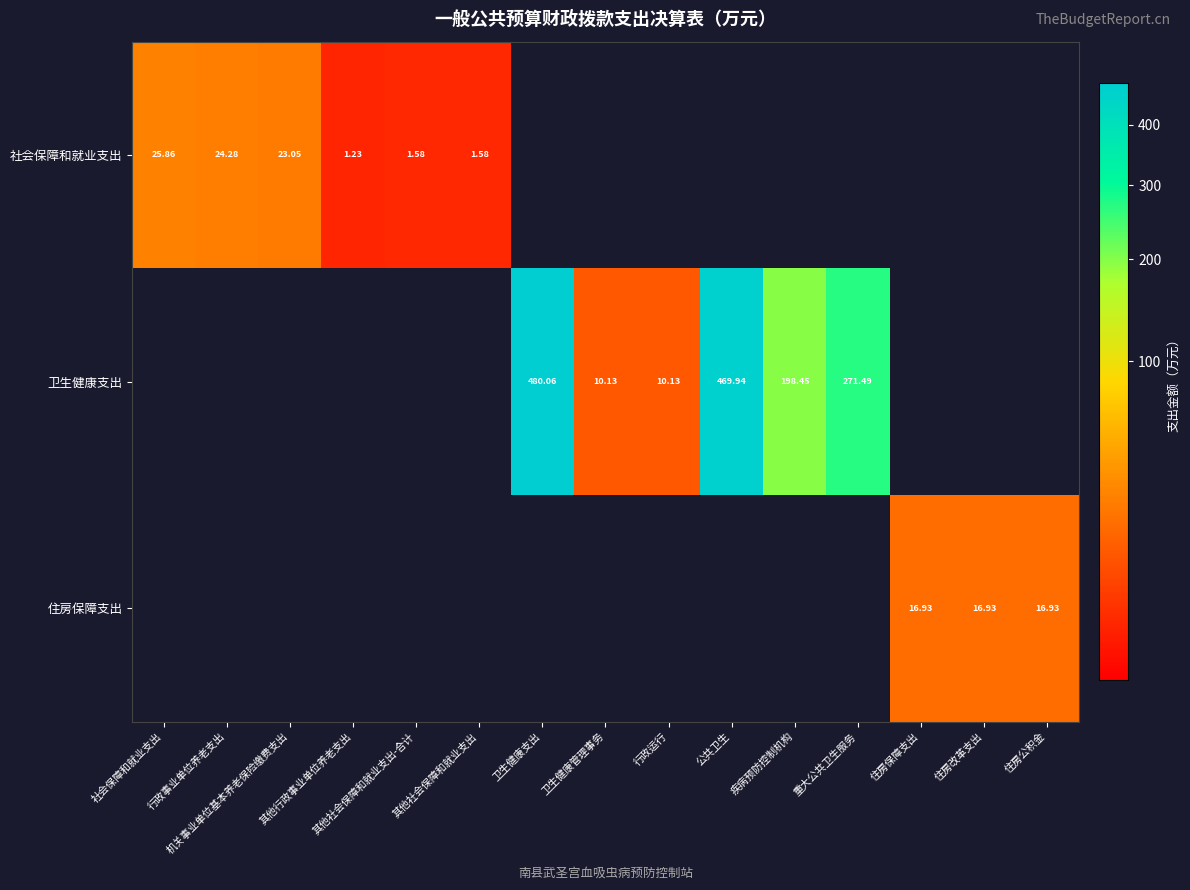

What is the difference between the highest and lowest values at 卫生健康支出?

480.1